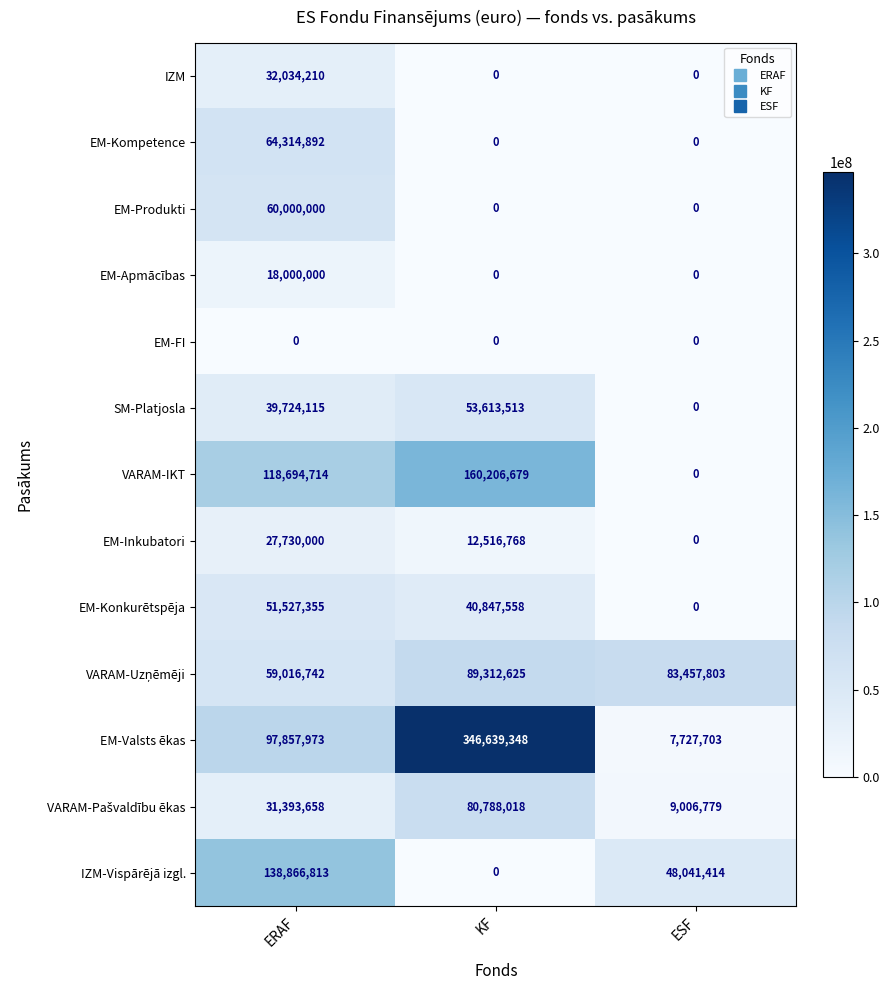

Where is EM-Konkurētspēja nearest to the value 25763677?

KF